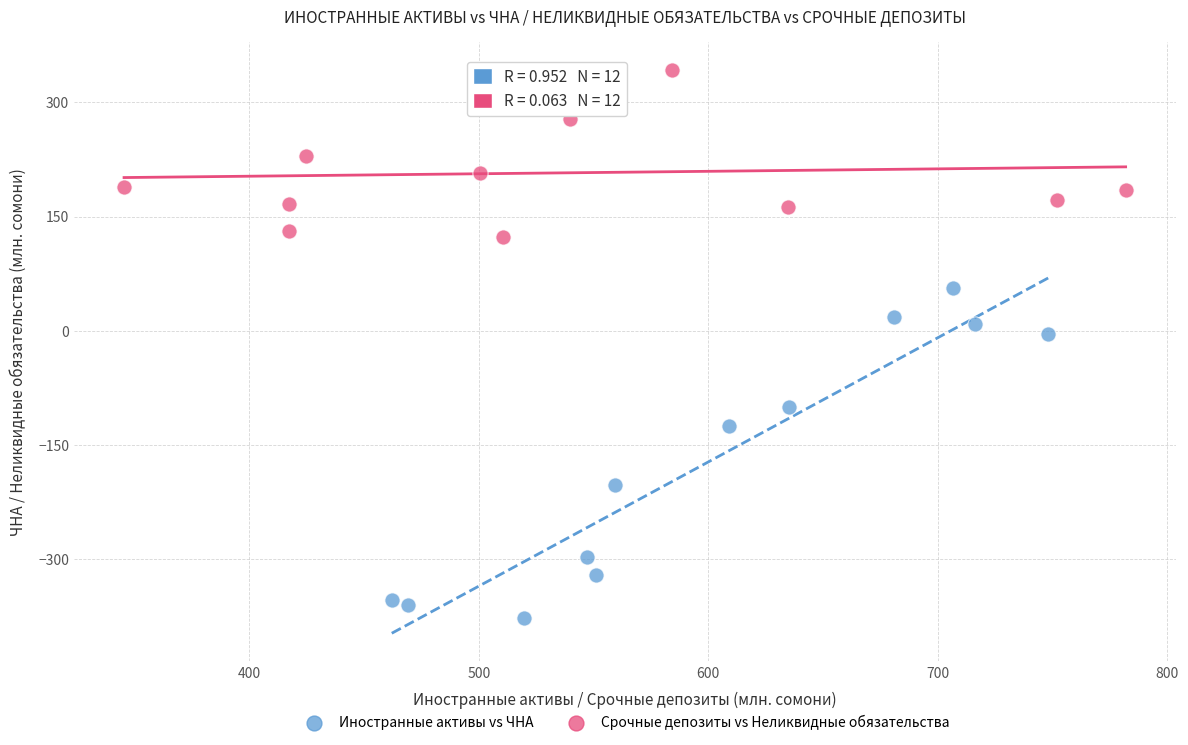

What are all the series names shown in the legend?

Иностранные активы vs ЧНА, Срочные депозиты vs Неликвидные обязательства